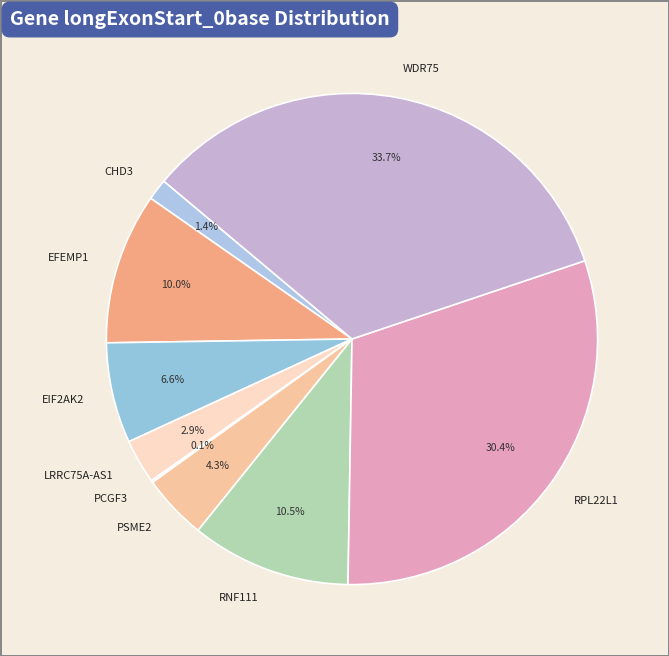

Does any single category account for the majority?

No